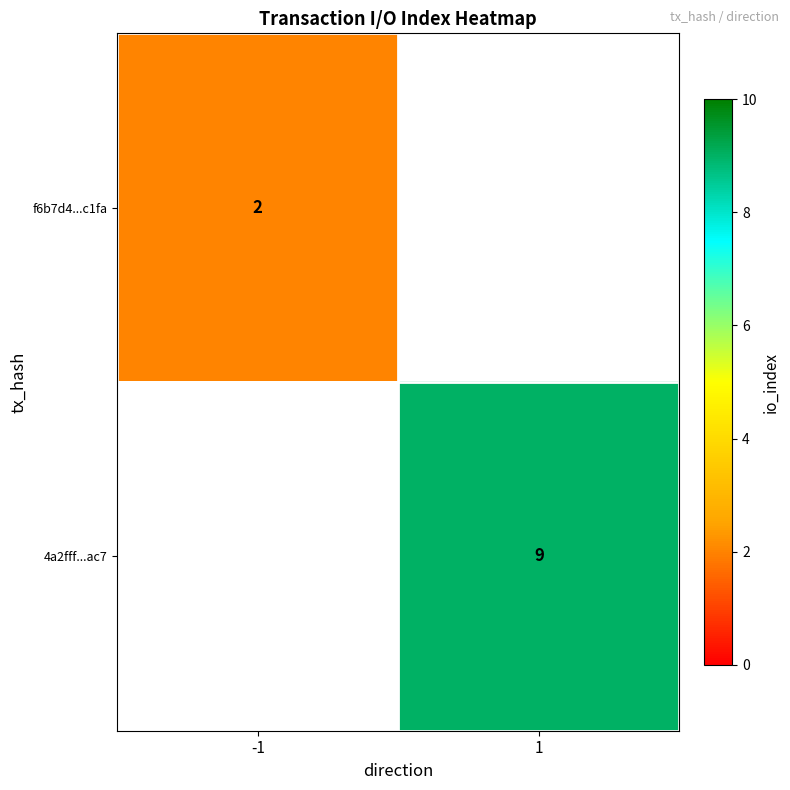

True or false: 4a2fff...ac7 has a value of 4 at 1.

False